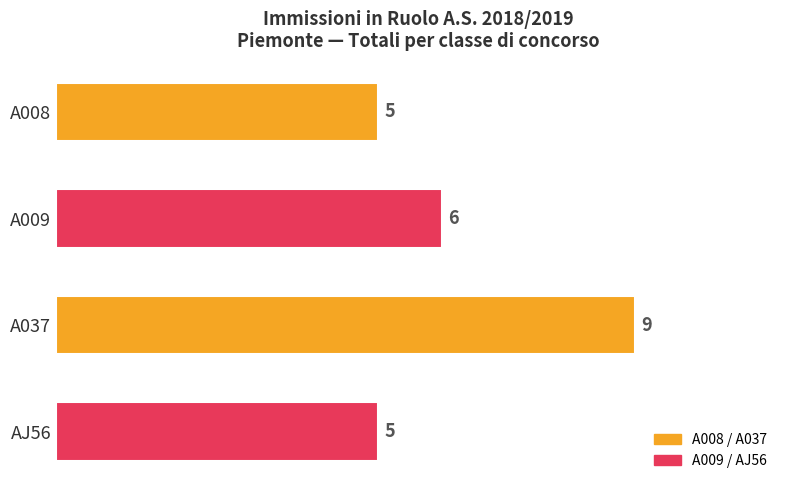

How many values are between 5 and 9?

4